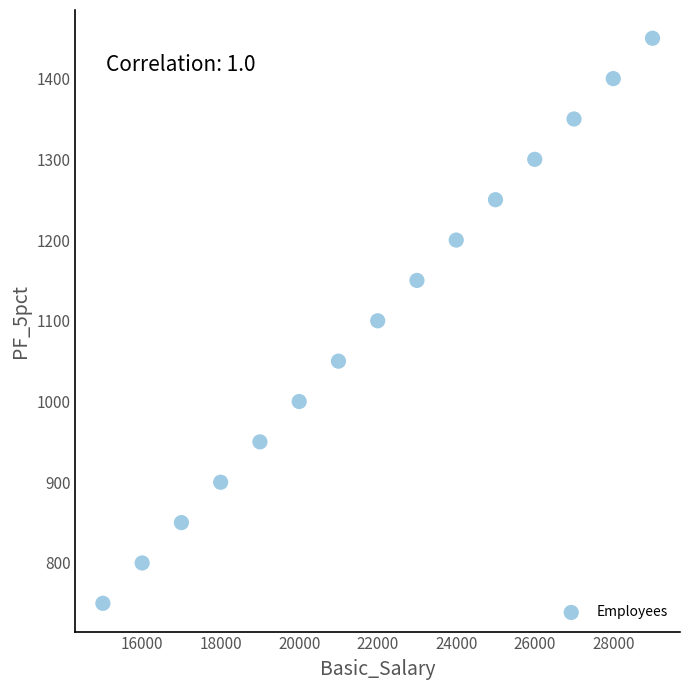

What is the range of Y values (max minus min)?

700